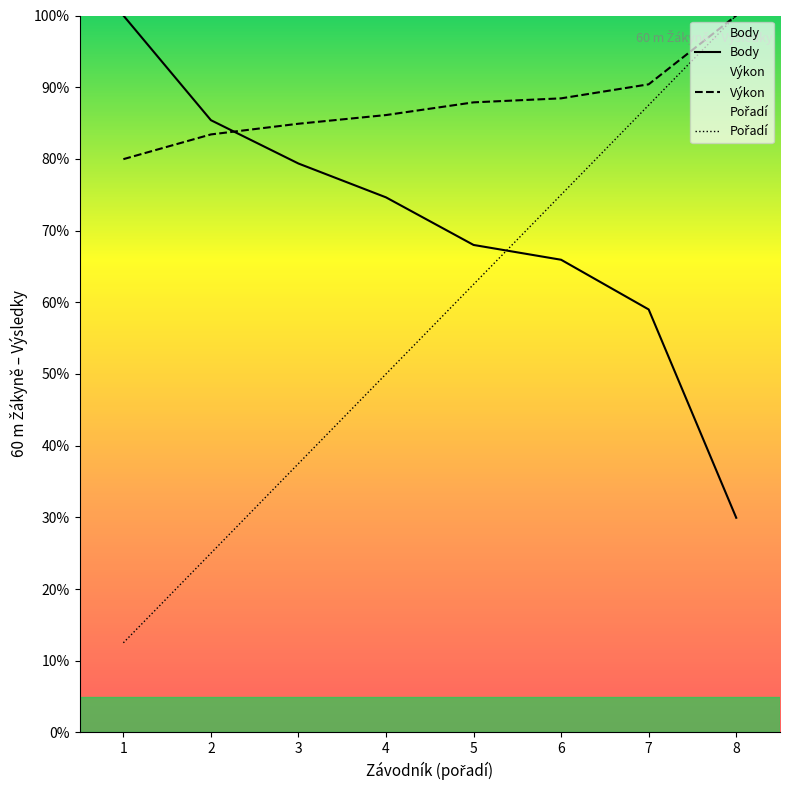

True or false: Body and Výkon cross at least once.

True